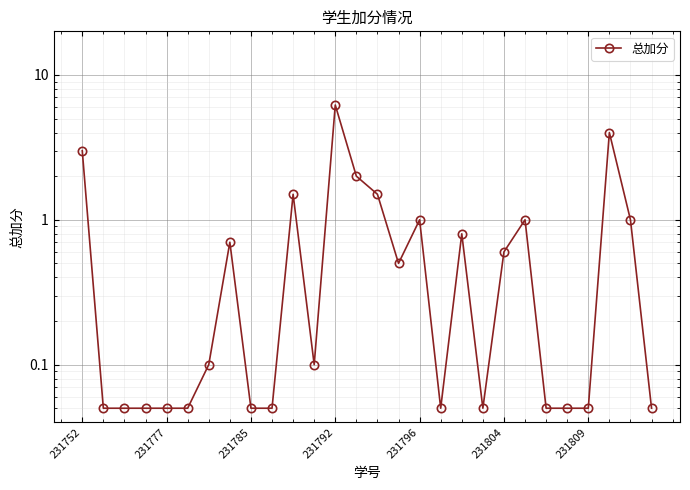

The value at 231792 is 0.0. True or false?

False